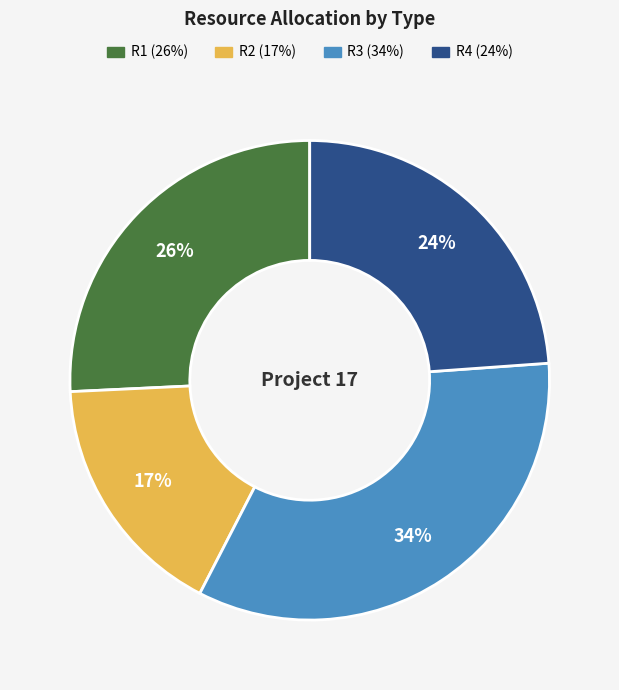

Does R2 account for over 50% of the chart?

No